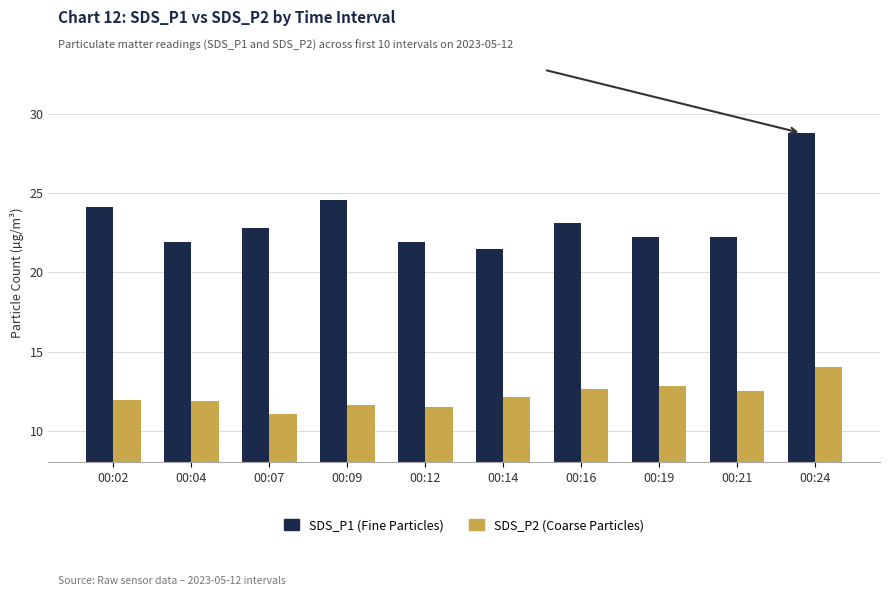

What is the total value across all series at 00:24?

42.8